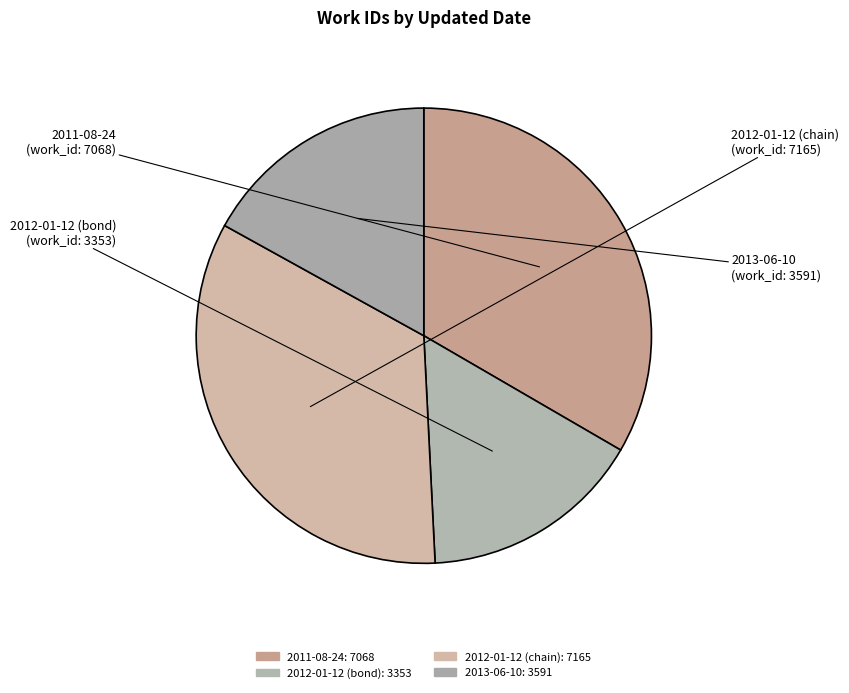

True or false: 2011-08-24 accounts for 46% of the total.

False